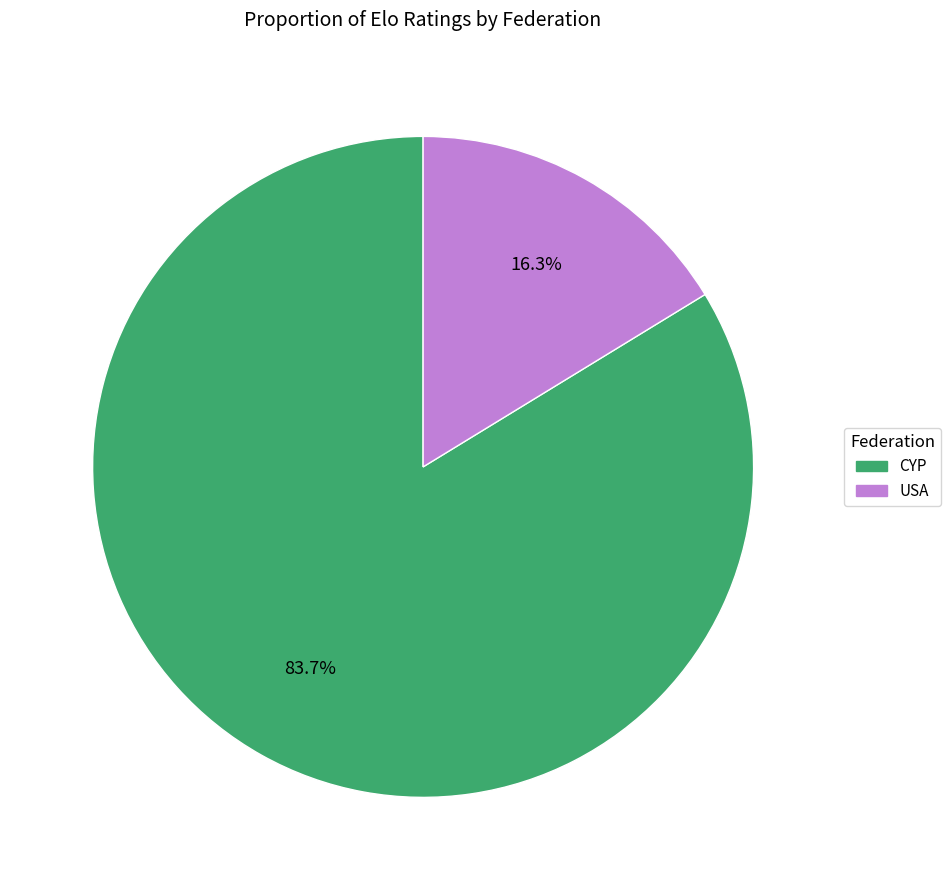

Is there any slice that represents more than half of the pie?

Yes